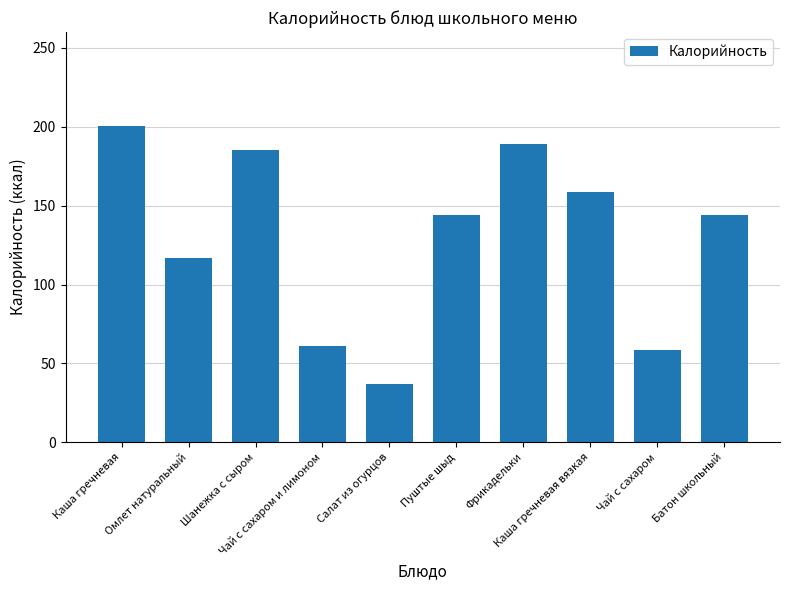

What is the label of the 1st bar from the right?

Батон школьный